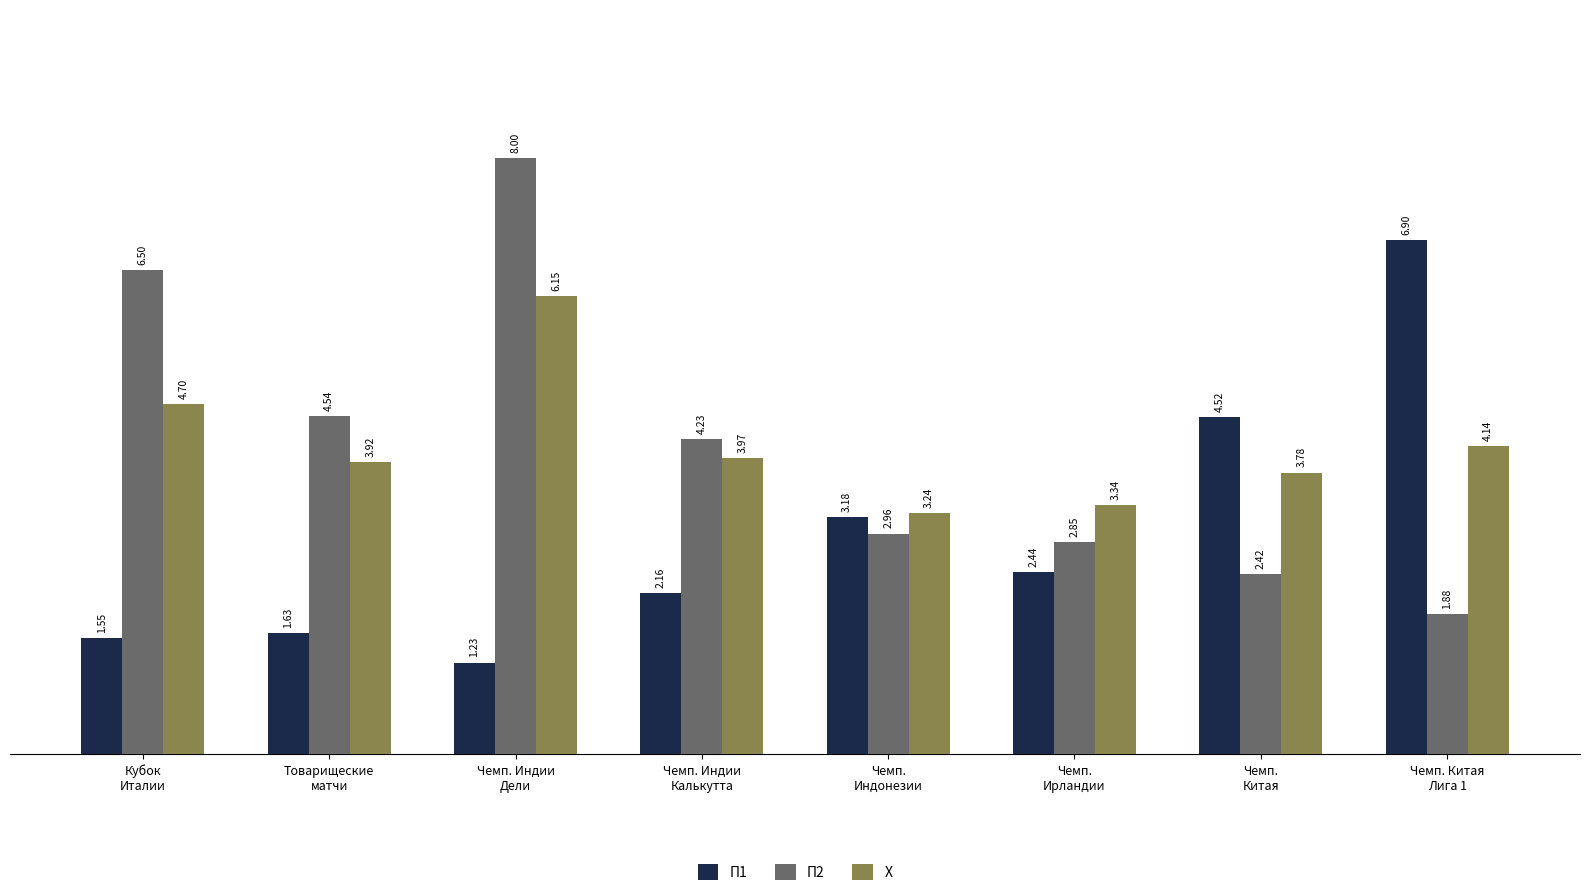

What is the label of the 1st bar from the left?

Кубок
Италии